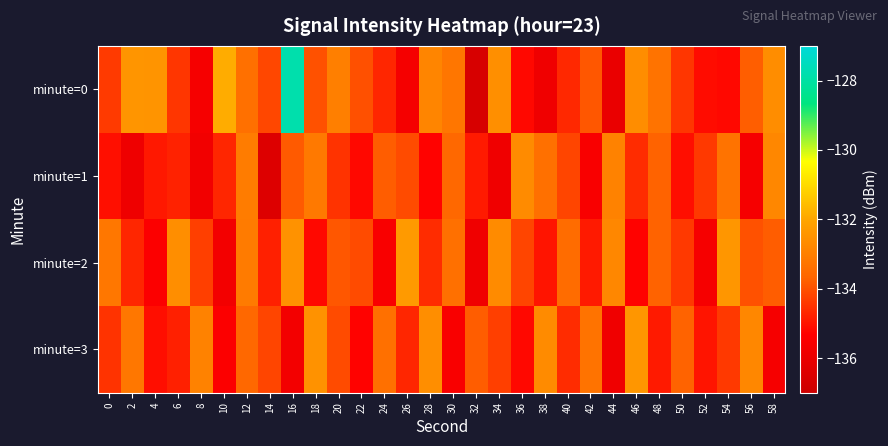

Rank the series at 24 from lowest to highest value.

minute=2, minute=0, minute=1, minute=3